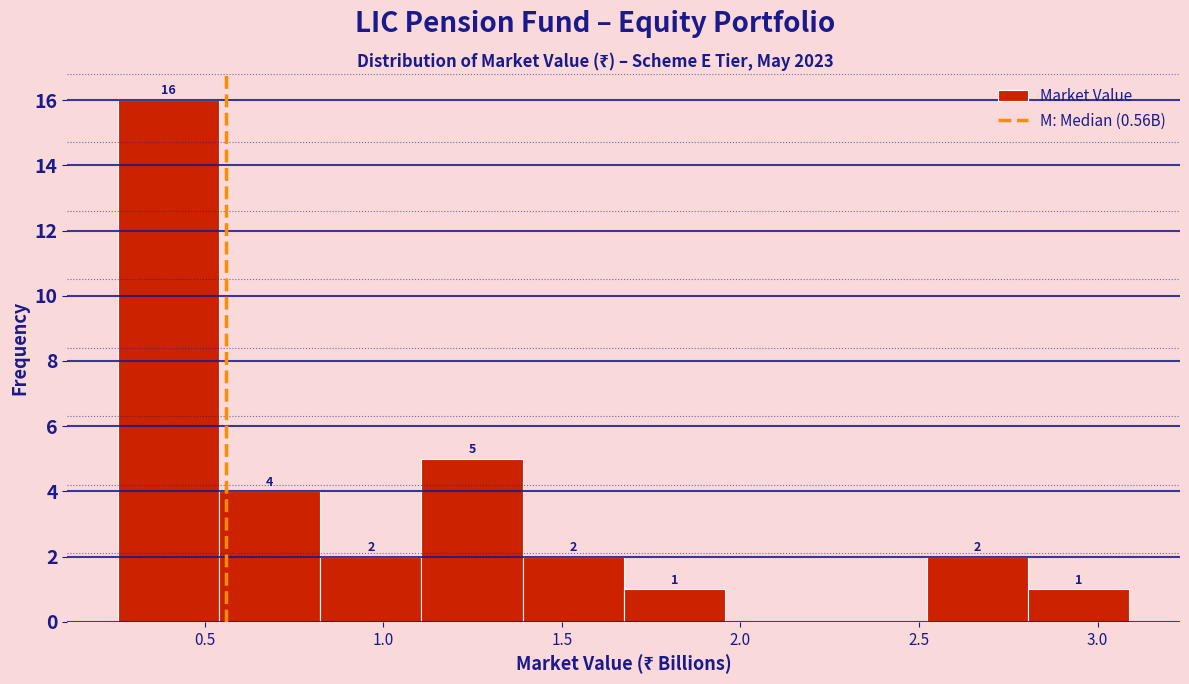

Over which range of the x-axis is the bar tallest?

0.25 to 0.55